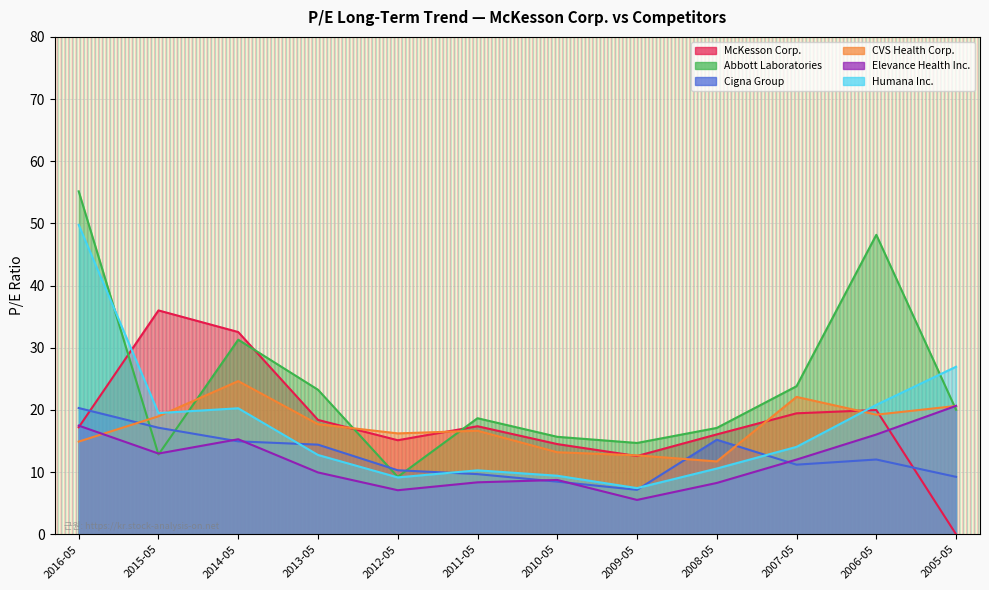

Is the value of Cigna Group at 2008-05 greater than the value of Humana Inc. at 2013-05?

Yes